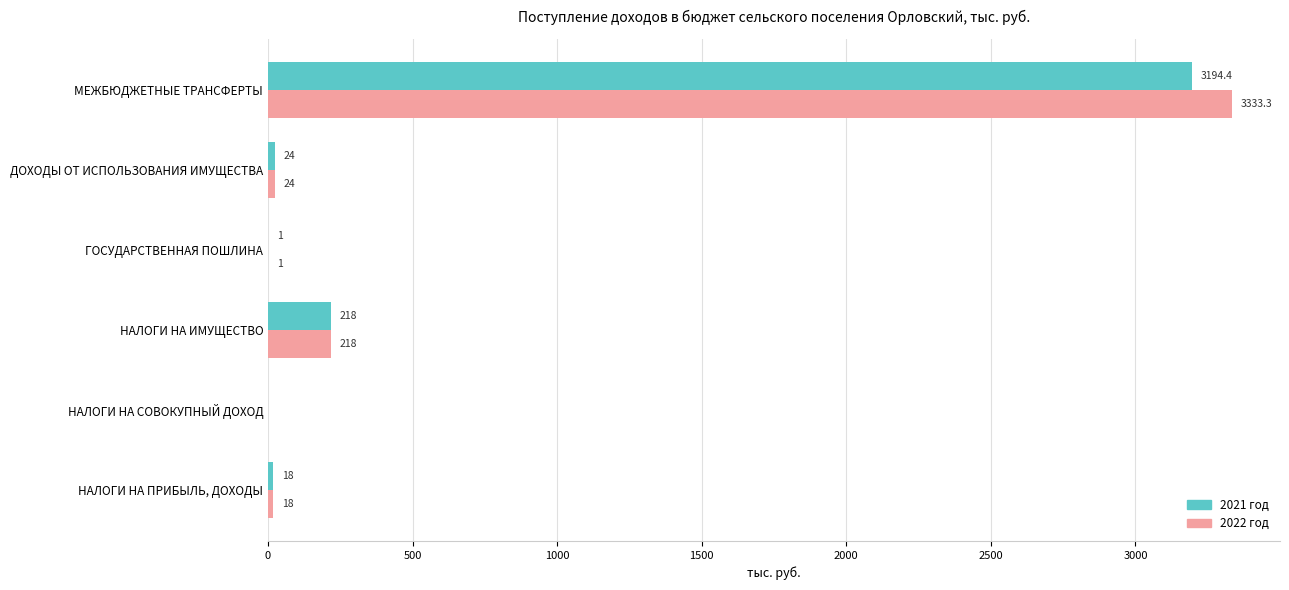

Is it true that 2021 год equals 0.0 at НАЛОГИ НА СОВОКУПНЫЙ ДОХОД?

True